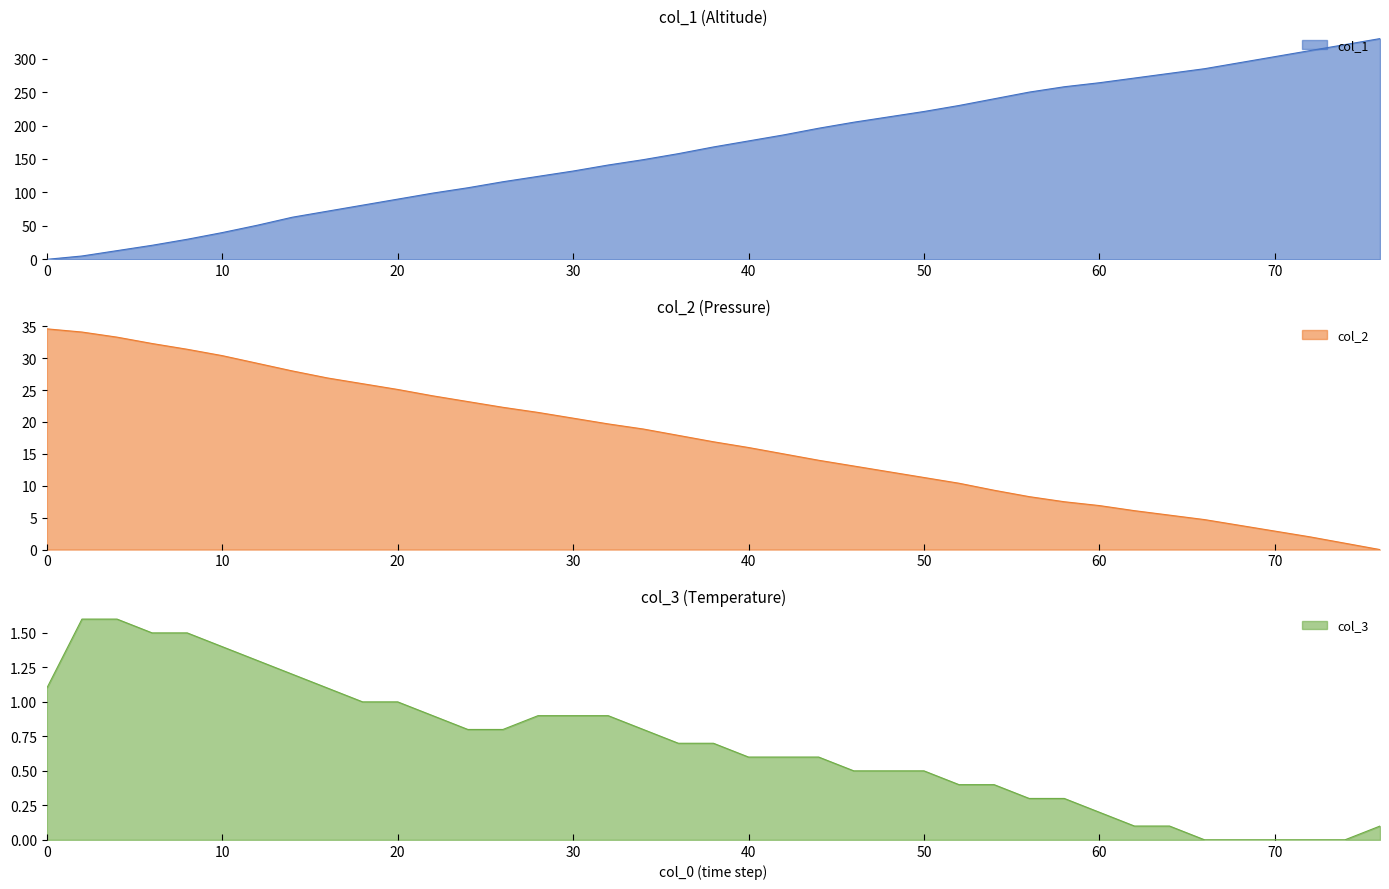

Which series ends up on top after the final intersection of col_2 and col_3?

col_3